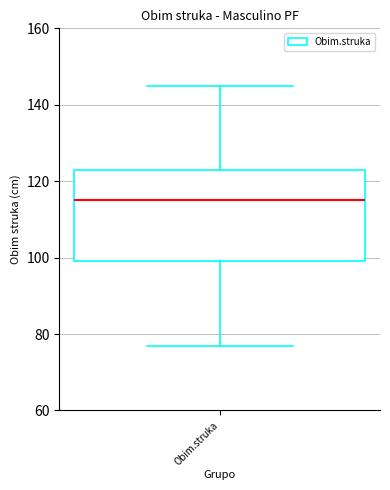

Where is the lower edge of the box for Obim.struka on the y-axis? The values are not printed on the chart, so give them approximately, as read against the axis.

100